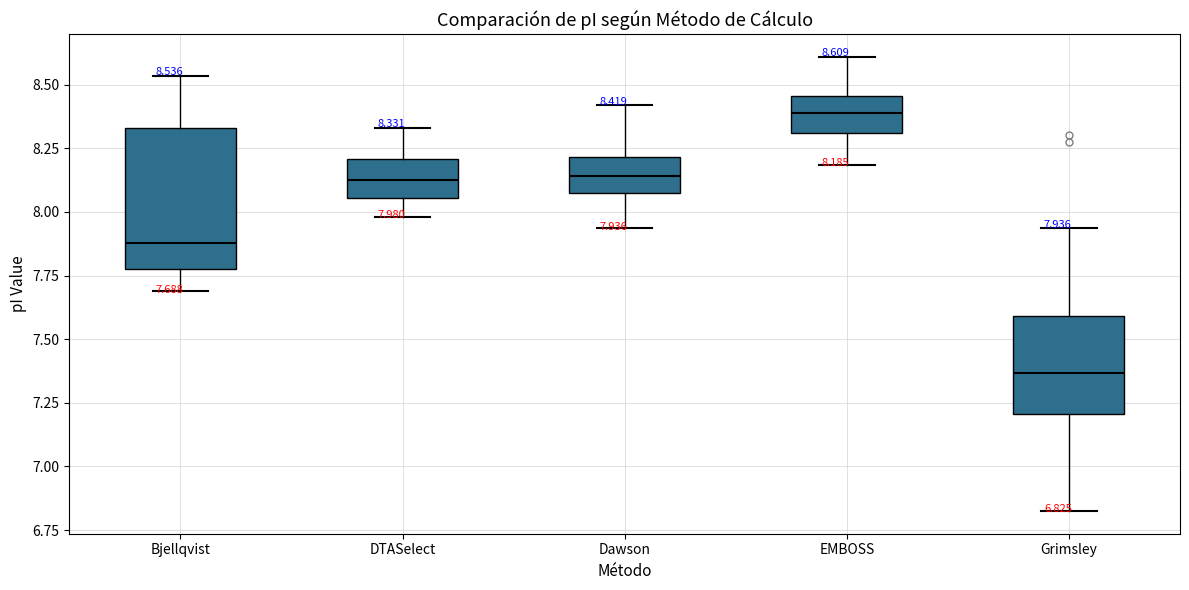

Which box is the tallest, from its lower edge to its upper edge?

Bjellqvist